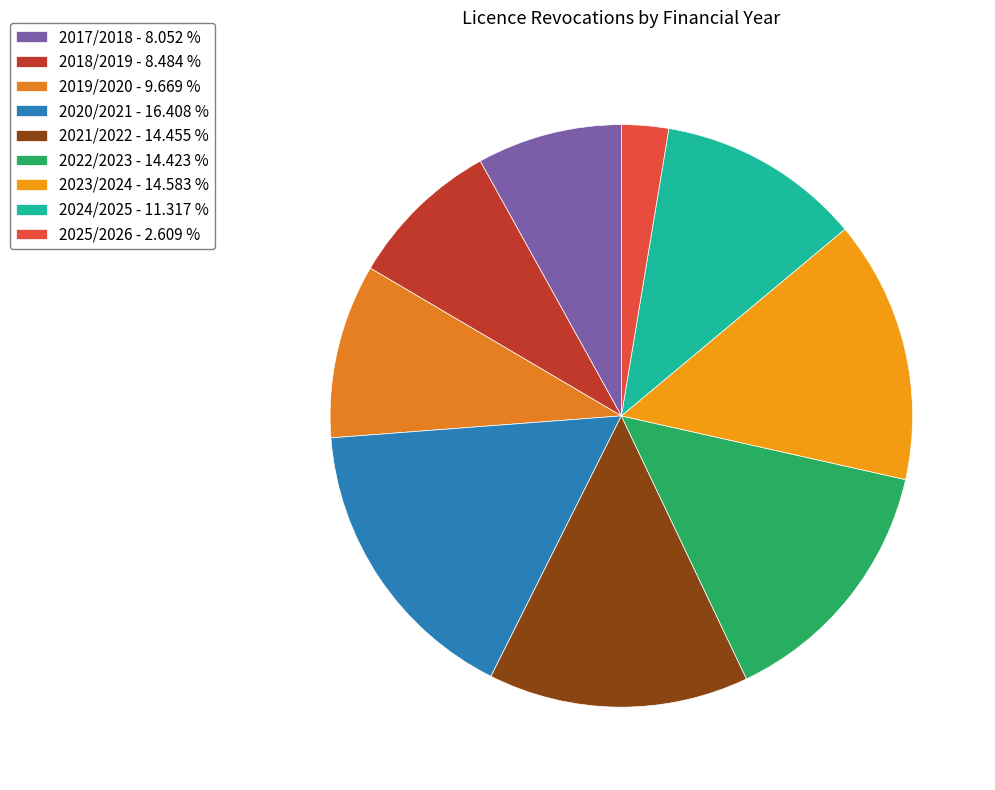

Count the number of slices in the pie.

9